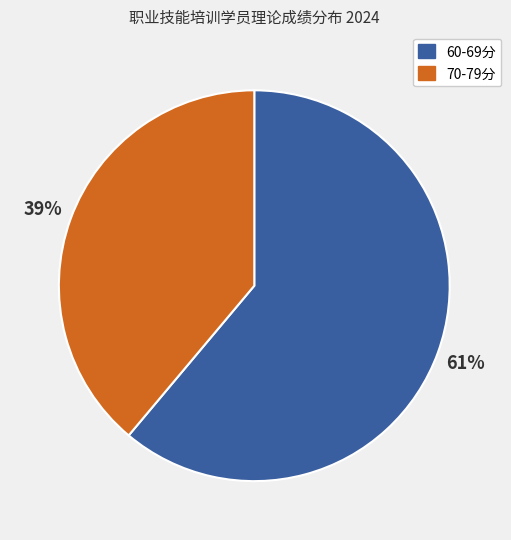

Between 70-79分 and 60-69分, which is larger?

60-69分